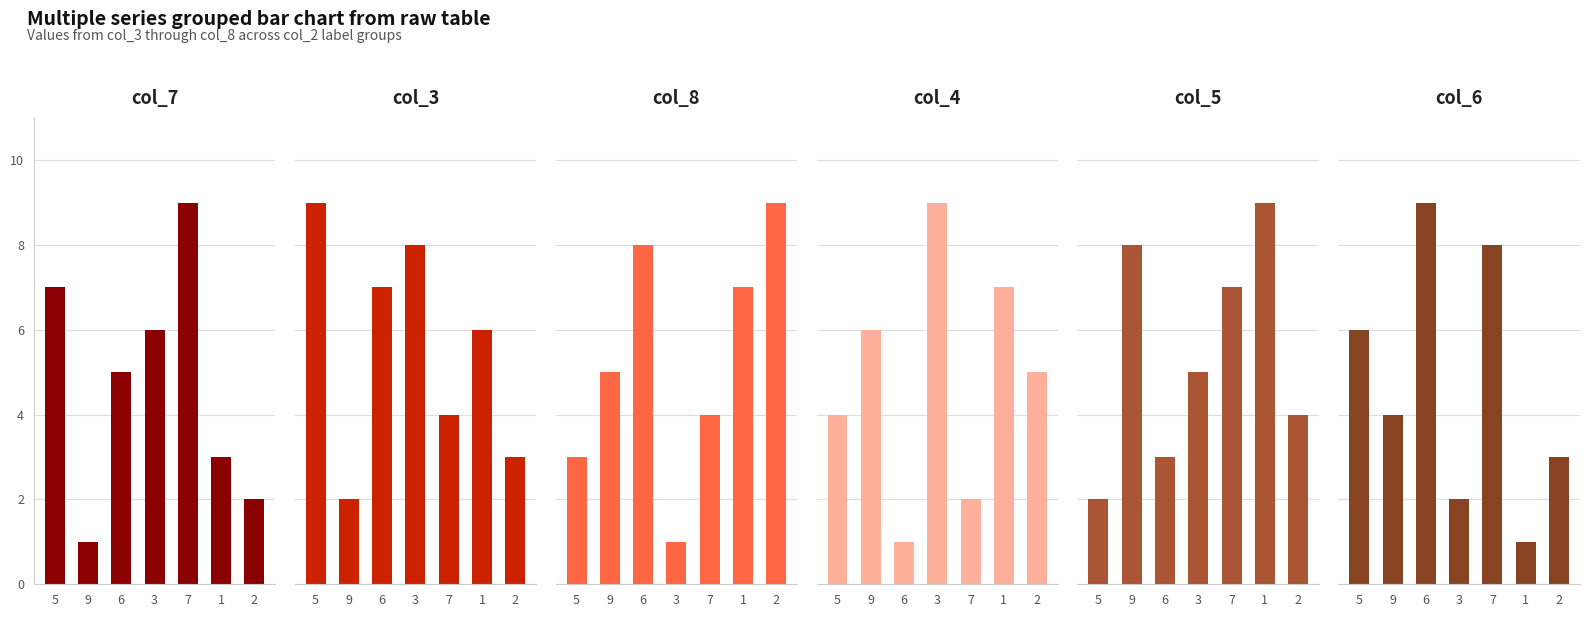

How many values in the col_5 series exceed 5?

3